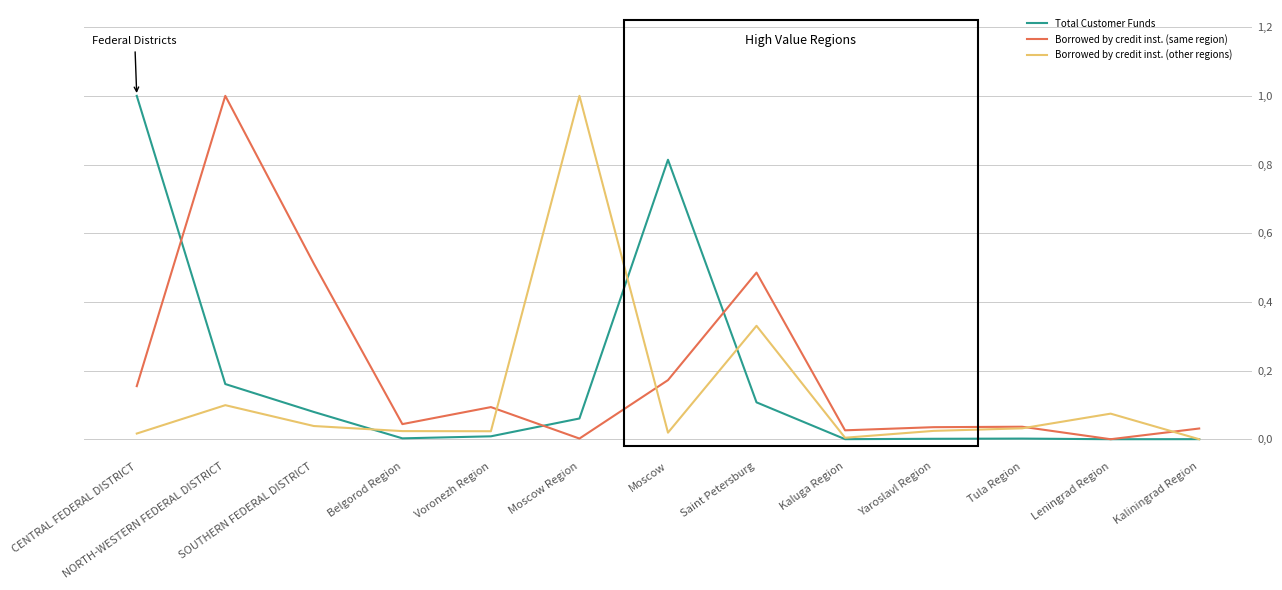

Does the chart display data point markers on the line(s)?

No